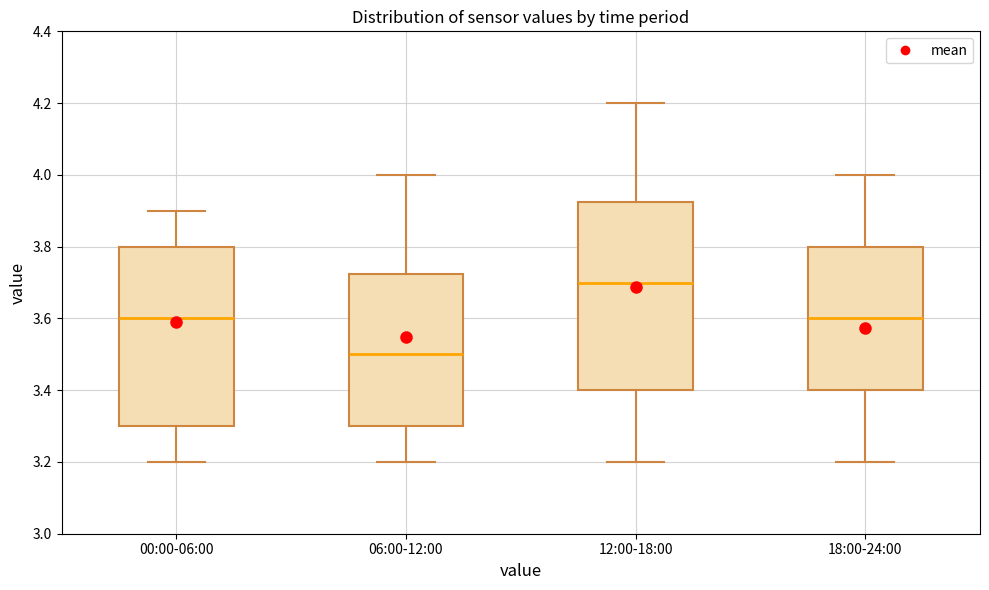

Which box has the highest median line?

12:00-18:00